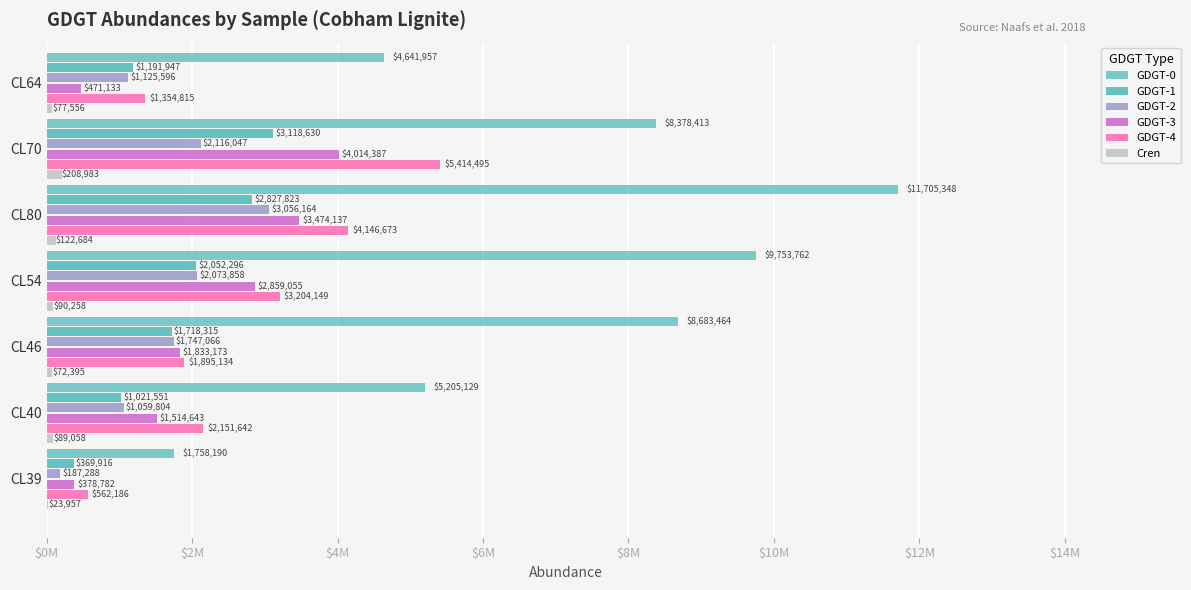

How many bars are there in total?

42